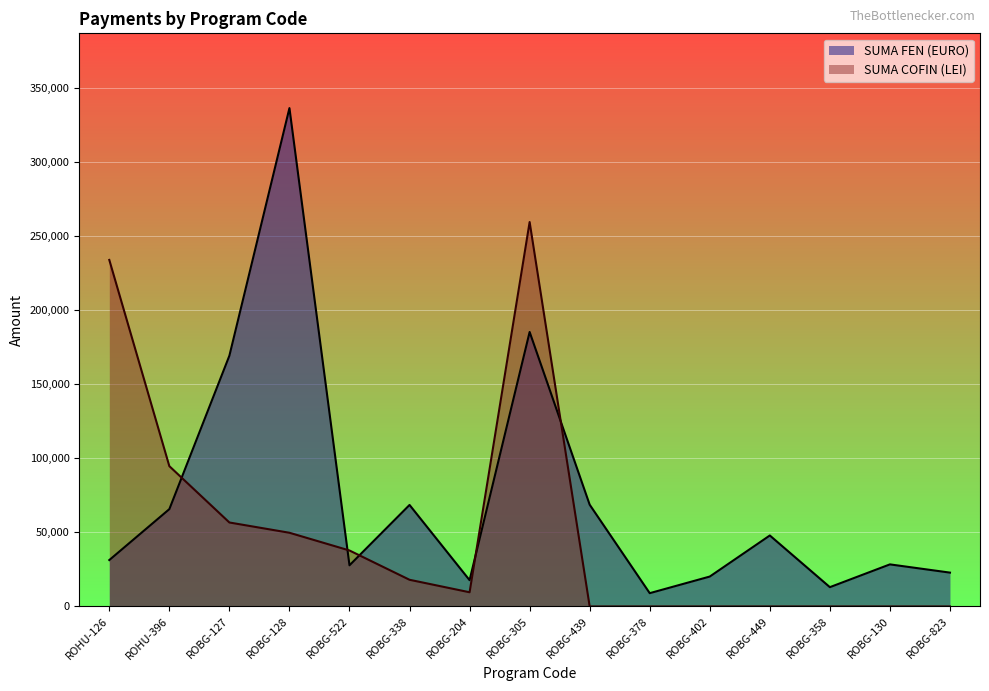

What are all the series names shown in the legend?

SUMA FEN (EURO), SUMA COFIN (LEI)